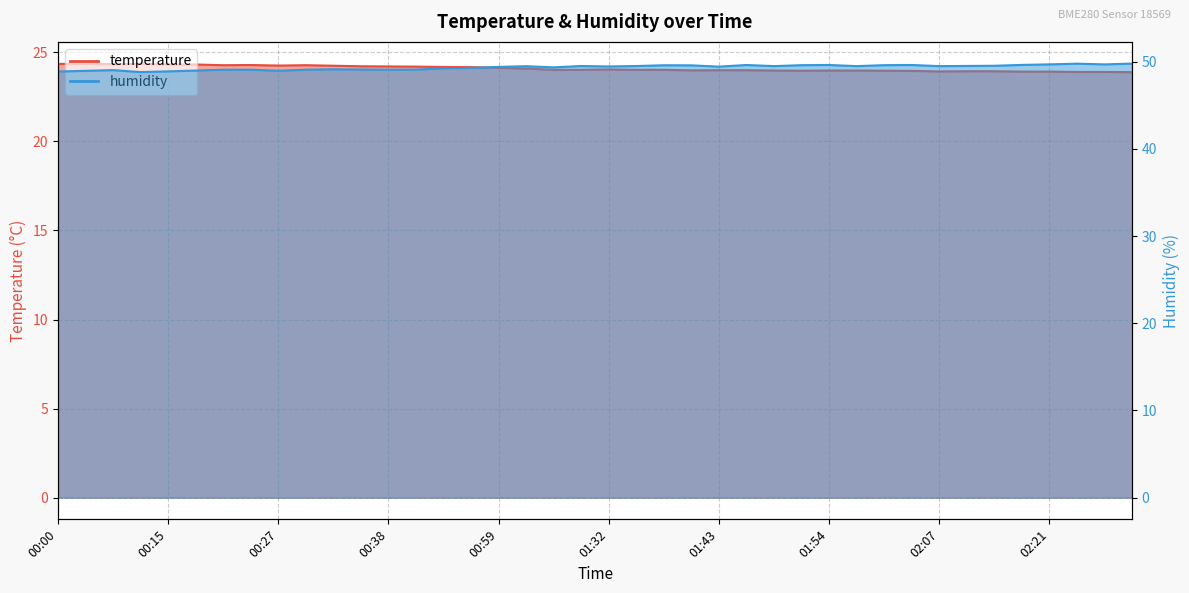

List the series in order of their overall mean, highest first.

humidity, temperature